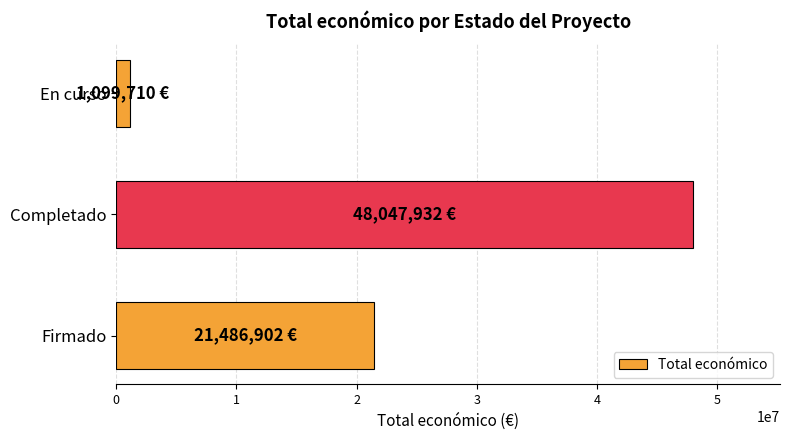

Which category has the lowest value across all series?

En curso